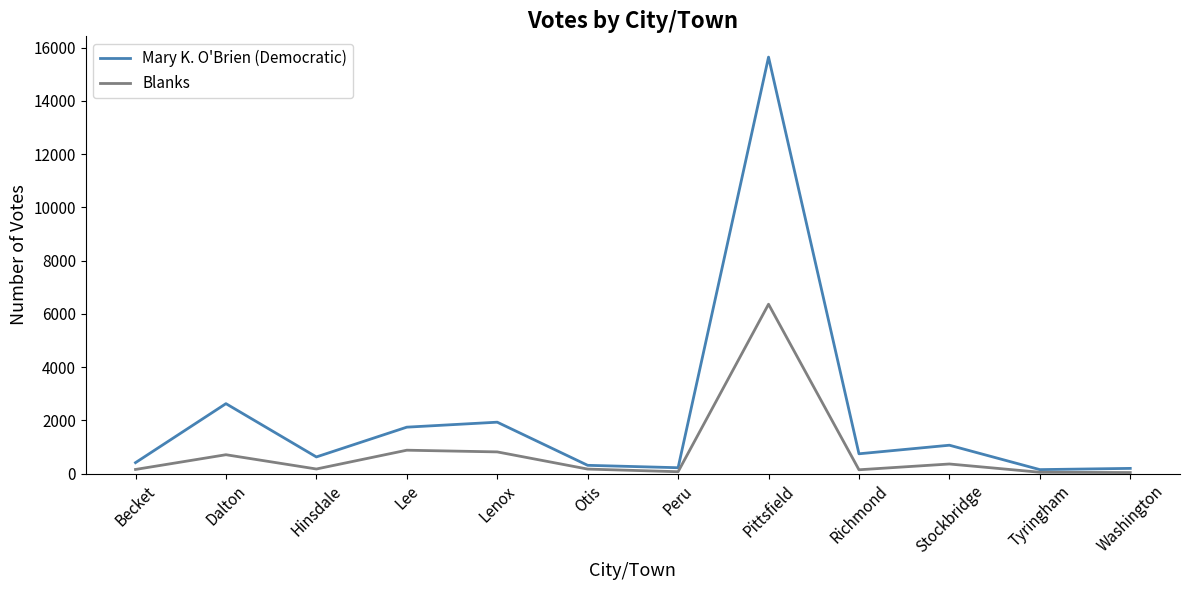

List the series in order of their overall mean, lowest first.

Blanks, Mary K. O'Brien (Democratic)